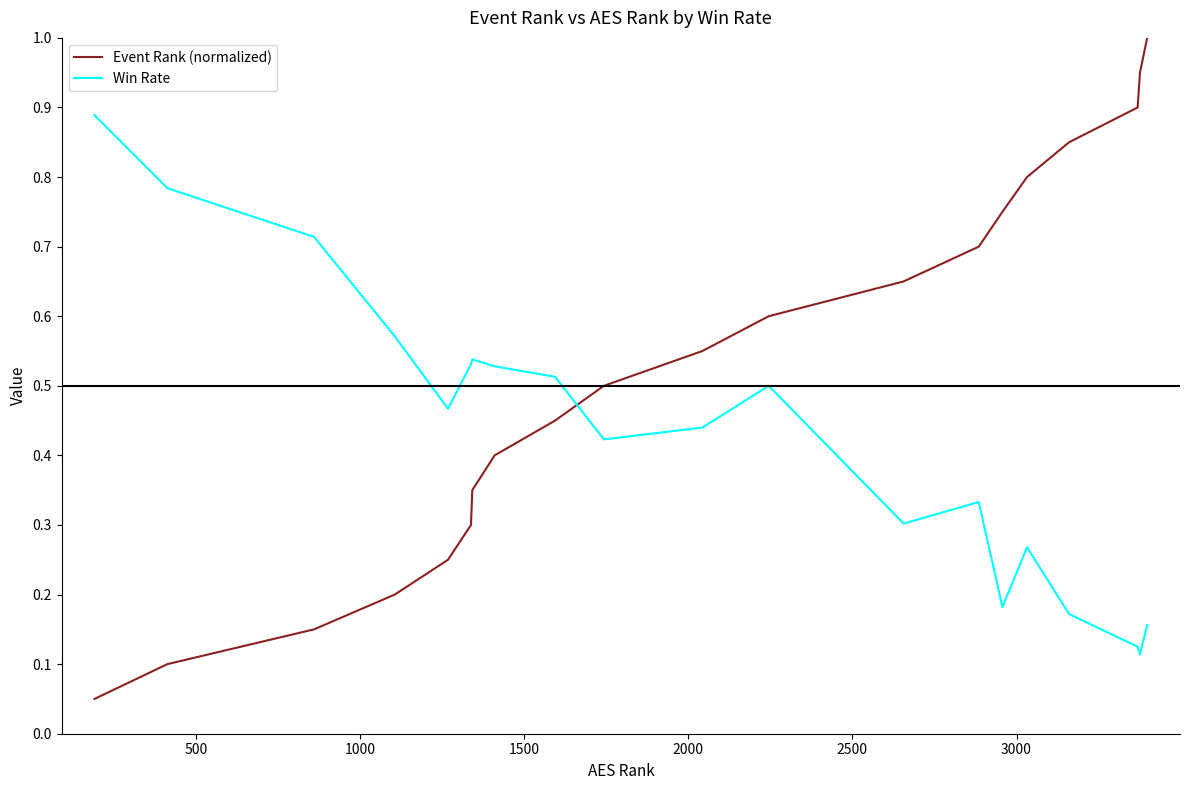

List the series in order of their peak value, highest first.

Event Rank (normalized), Win Rate